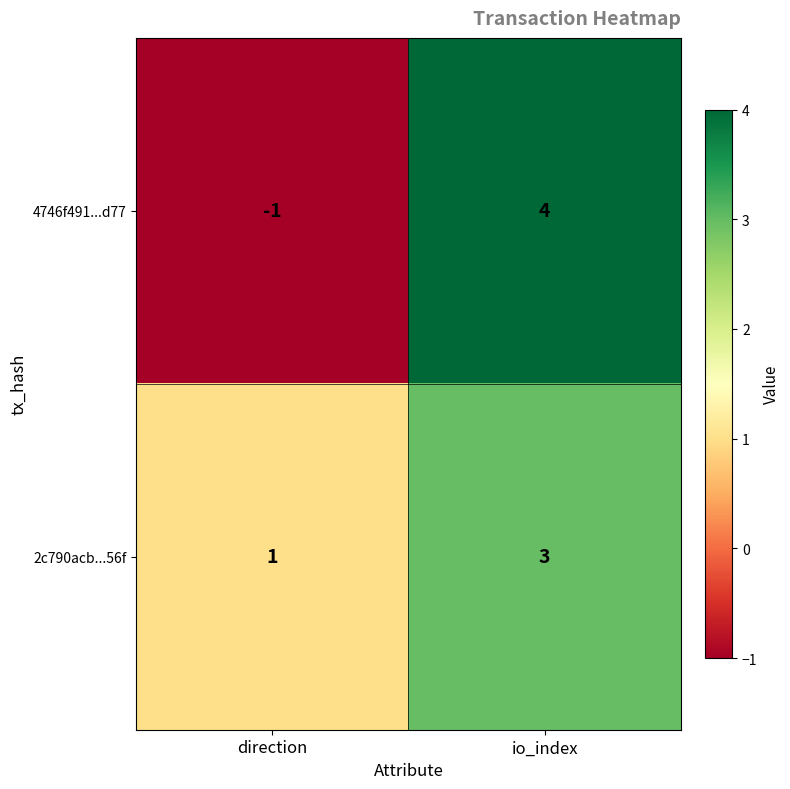

At which label does 4746f491...d77 reach its minimum?

direction